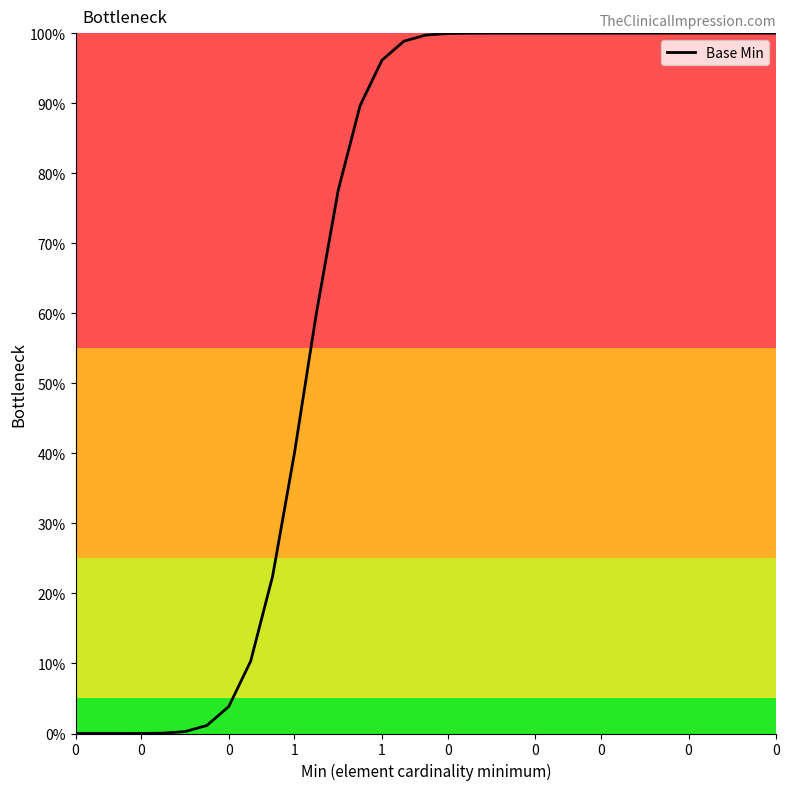

What is the average value?

66.7